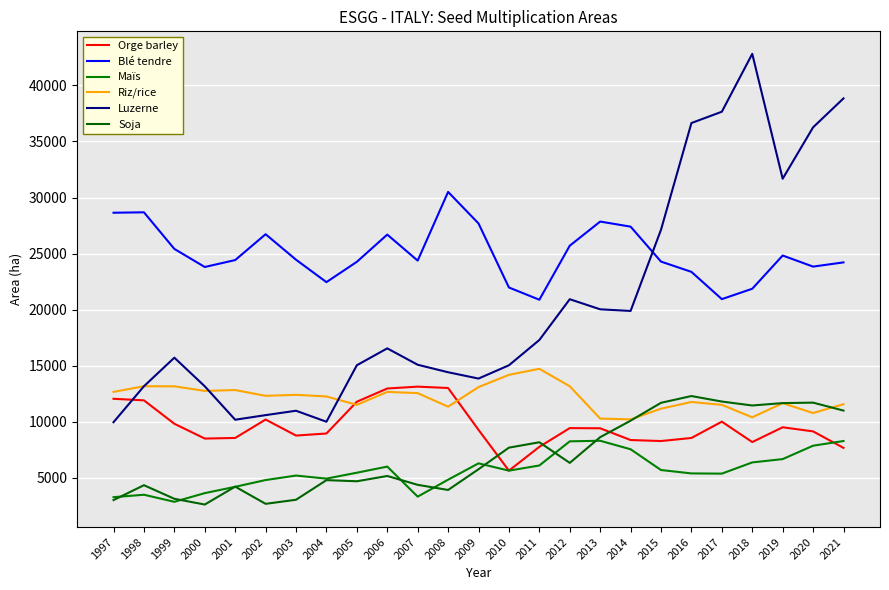

What is the value of the Maïs point at the 2nd from the left?

3498.0